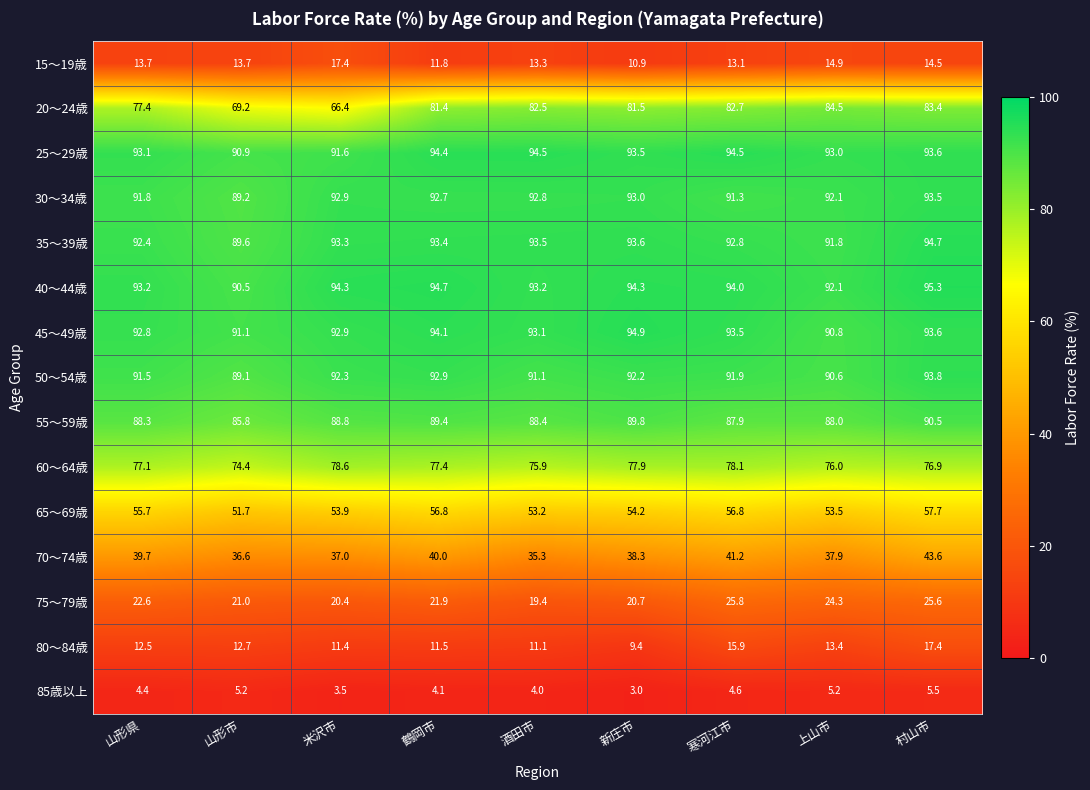

Rank the categories by 30～34歳 value from highest to lowest.

村山市, 新庄市, 米沢市, 酒田市, 鶴岡市, 上山市, 山形県, 寒河江市, 山形市